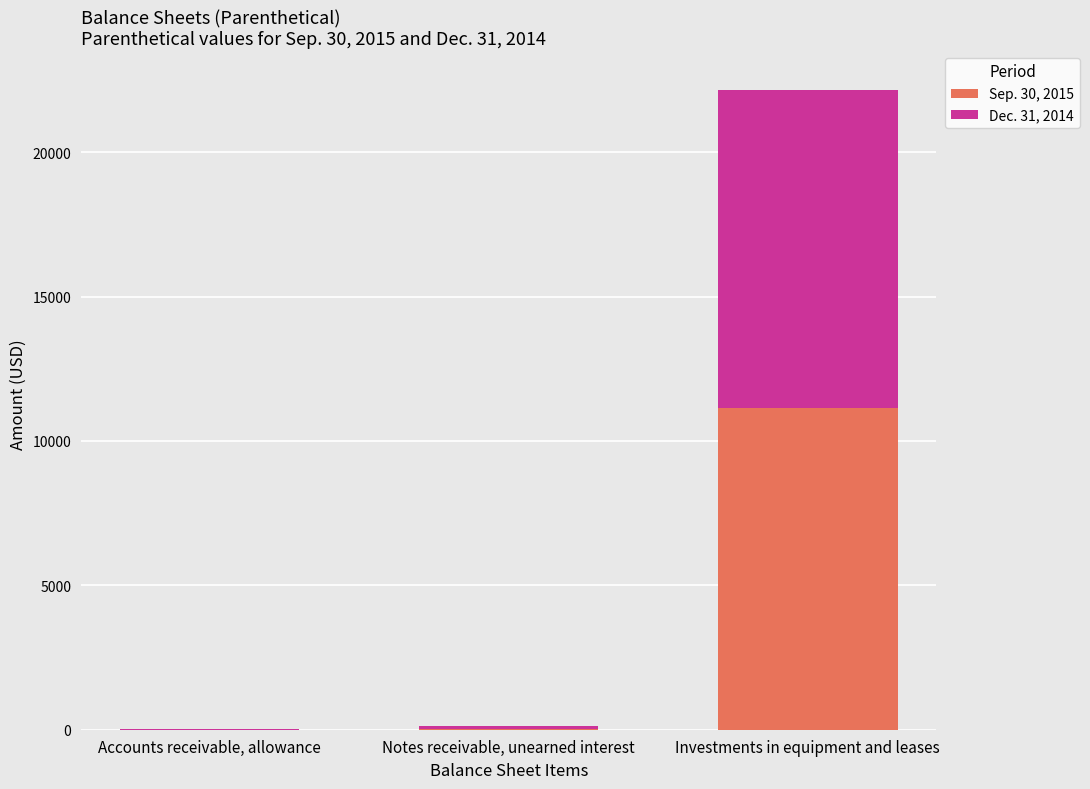

What is the total value across all series at Investments in equipment and leases?

22155